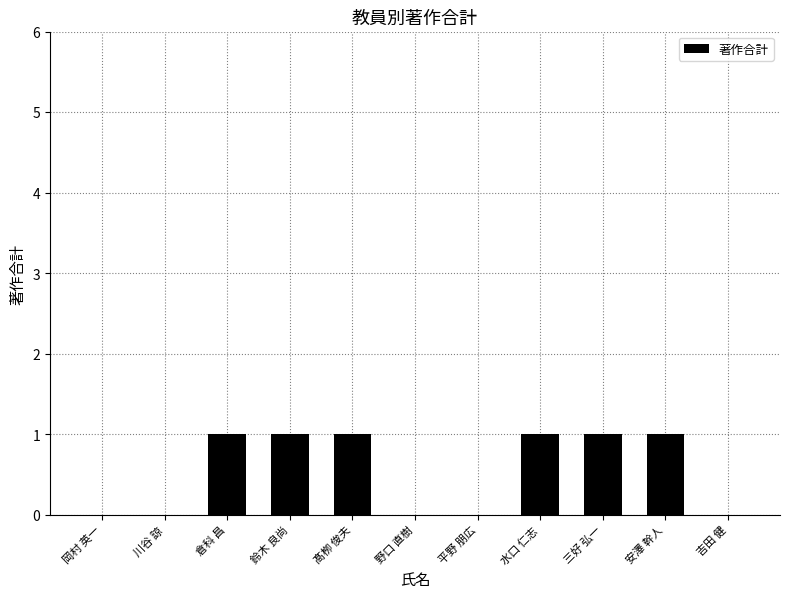

Reading left to right, transcribe all the data shown in this chart.

岡村 英一=0	川谷 諒=0	倉科 昌=1	鈴木 良尚=1	髙栁 俊夫=1	野口 直樹=0	平野 朋広=0	水口 仁志=1	三好 弘一=1	安澤 幹人=1	吉田 健=0